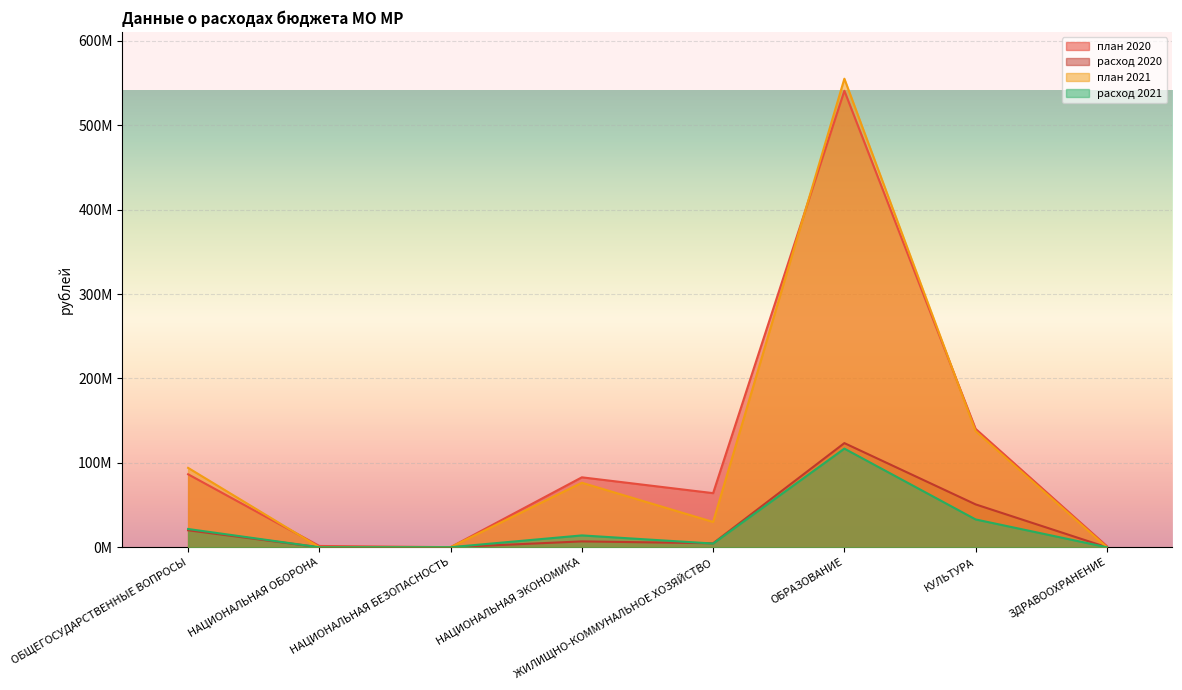

How many data points in план 2021 are less than 76423498?

4